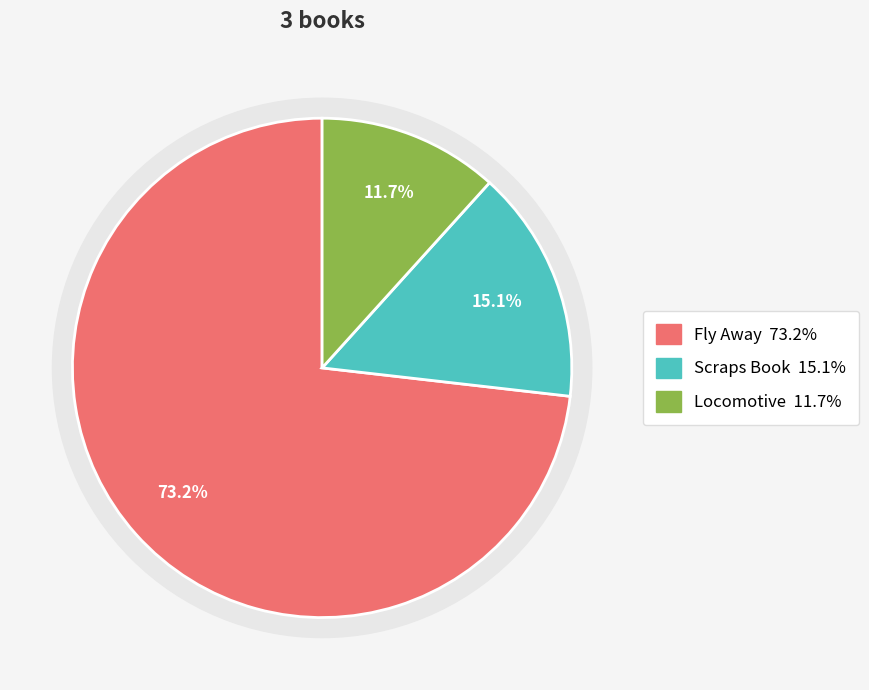

Which slice is the largest?

Fly Away